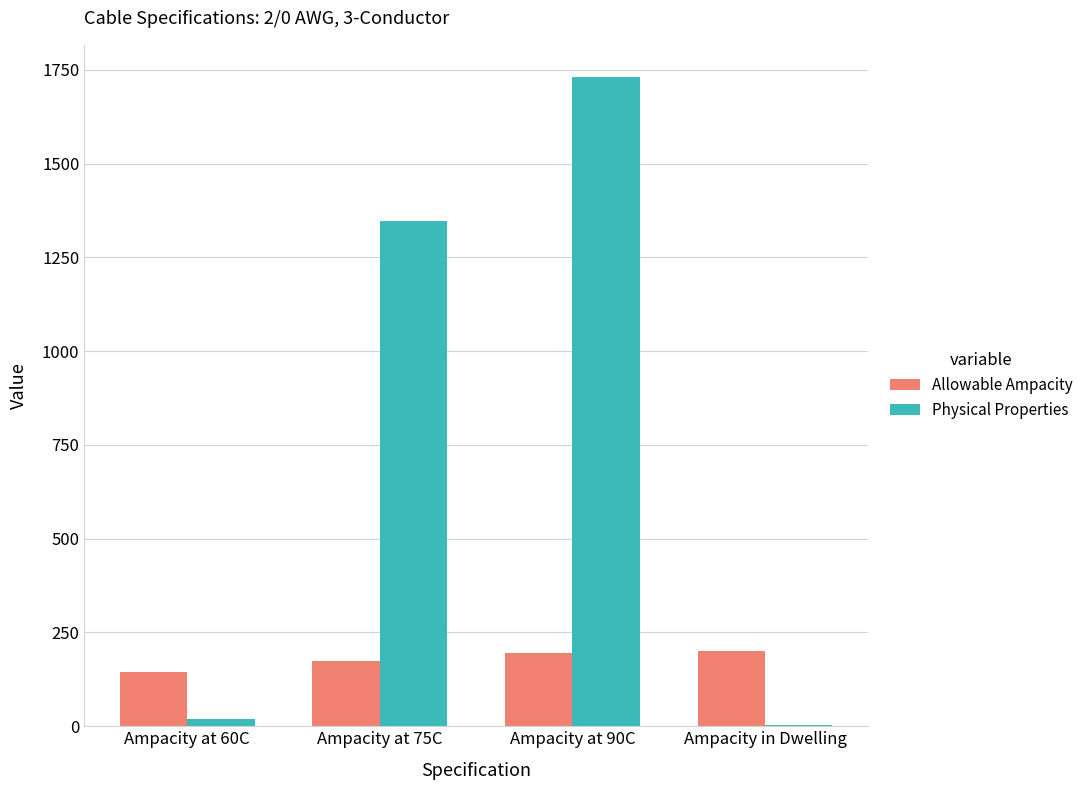

Which series has the largest total across all categories?

Physical Properties